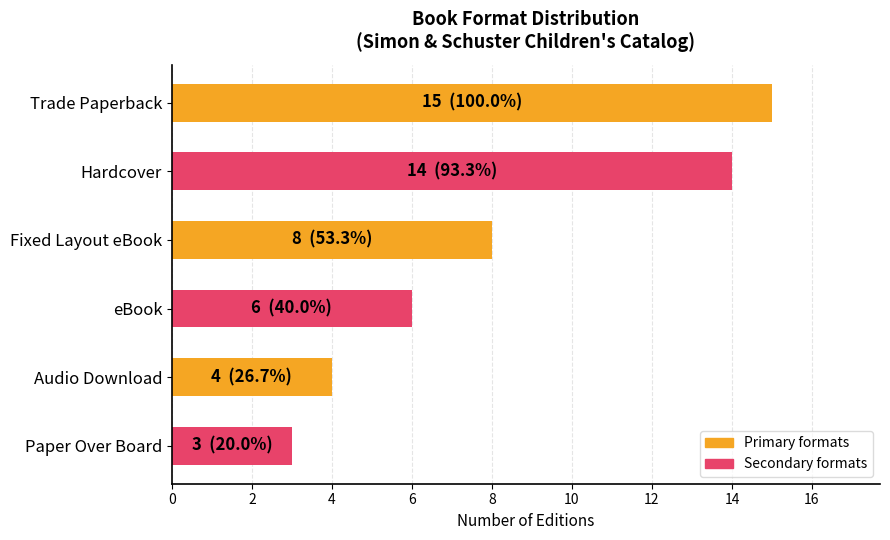

List the labels in order of value, smallest first.

Paper Over Board, Audio Download, eBook, Fixed Layout eBook, Hardcover, Trade Paperback